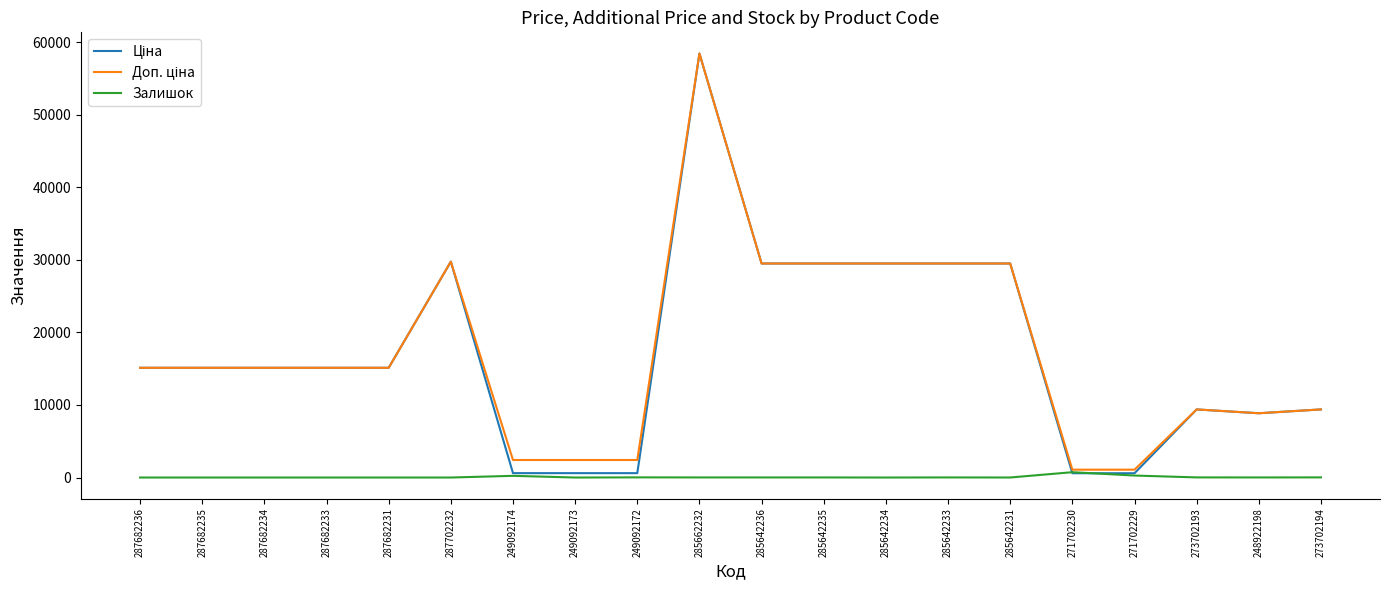

What is the greatest value displayed?

58426.5